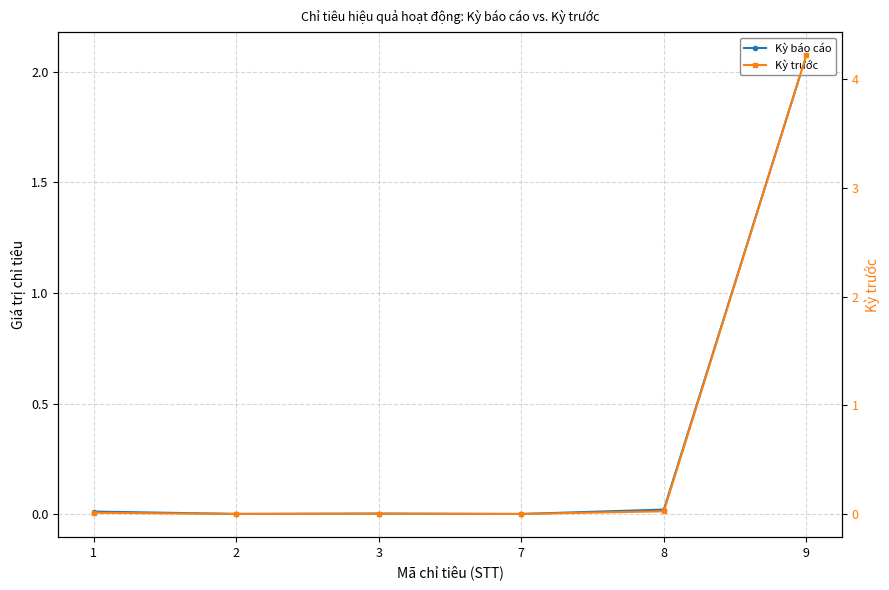

True or false: Kỳ báo cáo has a value of 0.9 at 9.

False